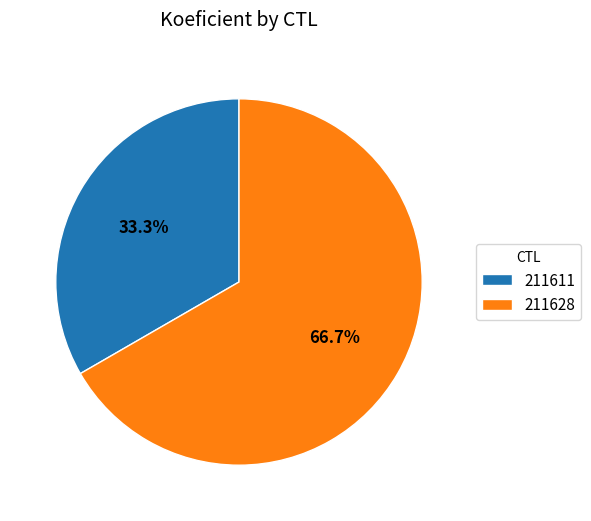

Approximately how many times larger is the value at 211611 compared to 211628?

0.5